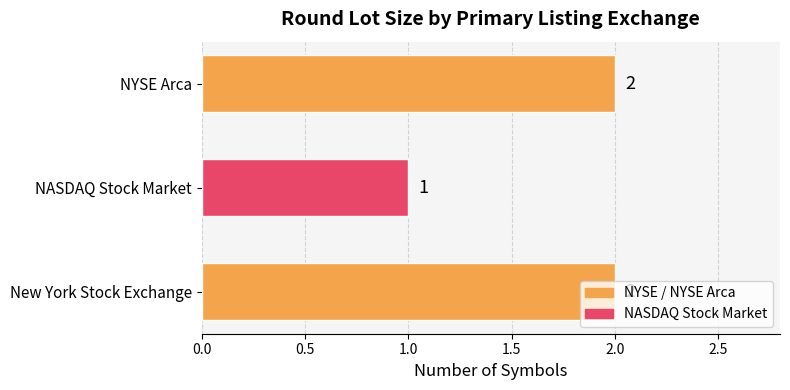

What is the sum of all values?

5